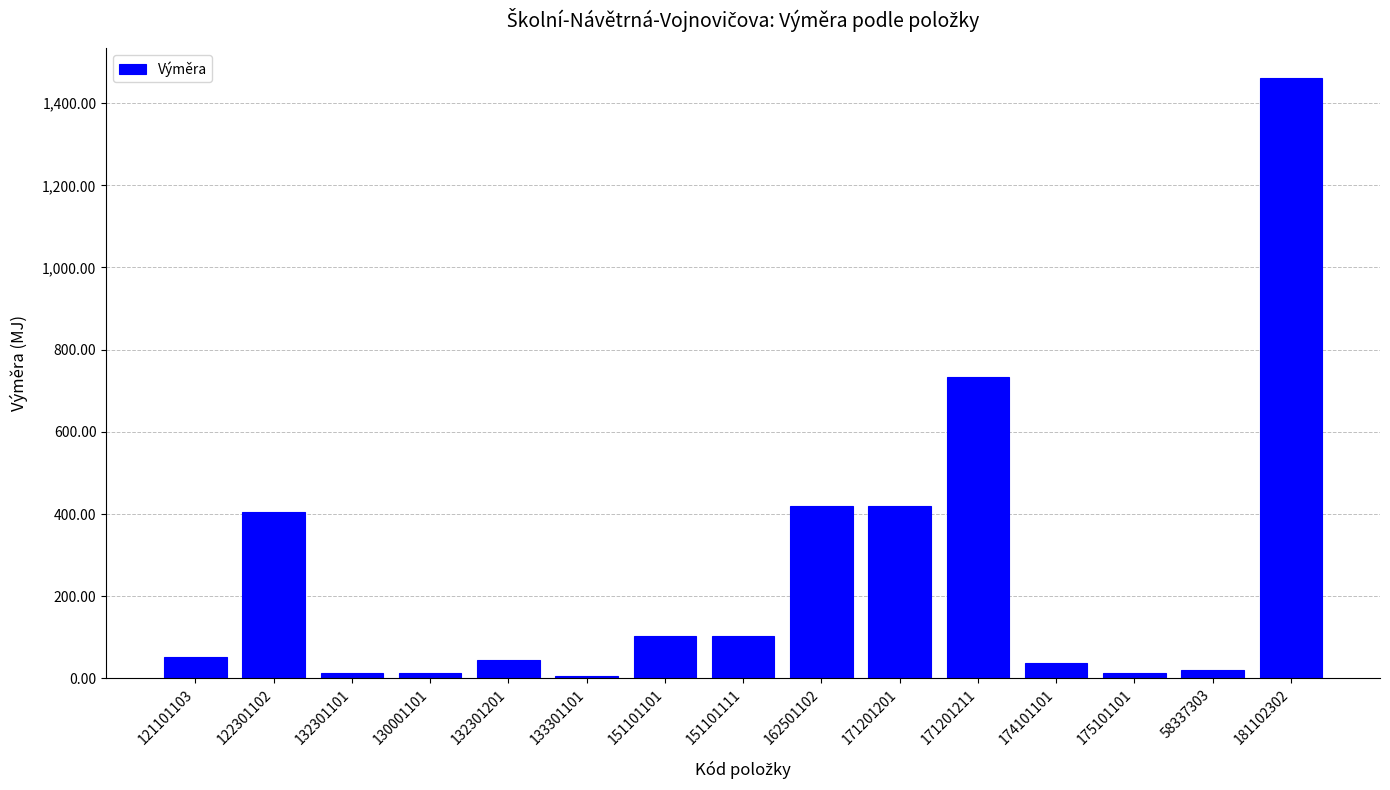

The value at 174101101 is 38.1. True or false?

True